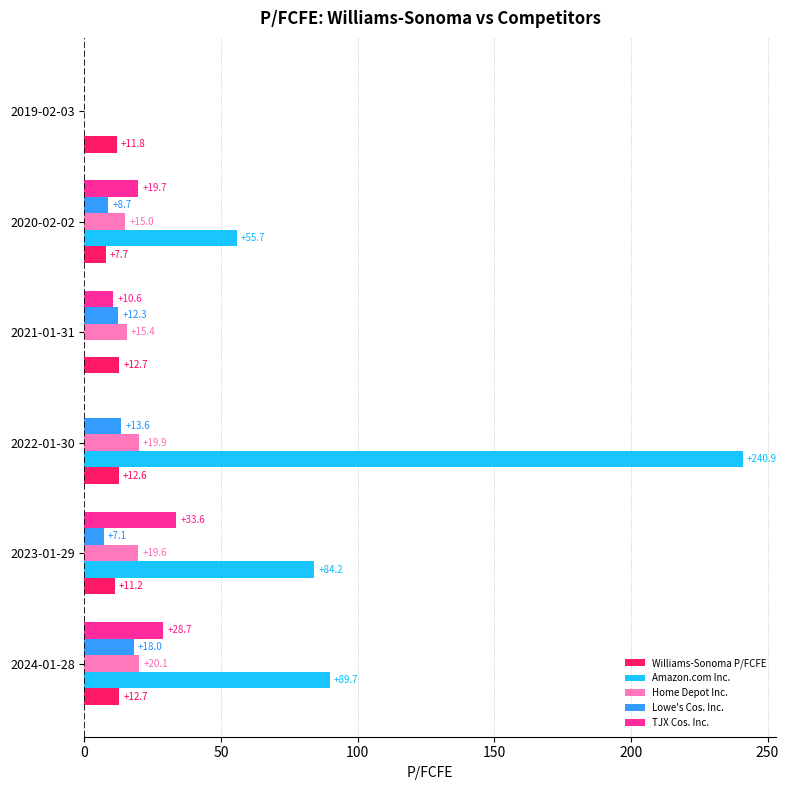

At which category is the sum across all series the highest?

2022-01-30